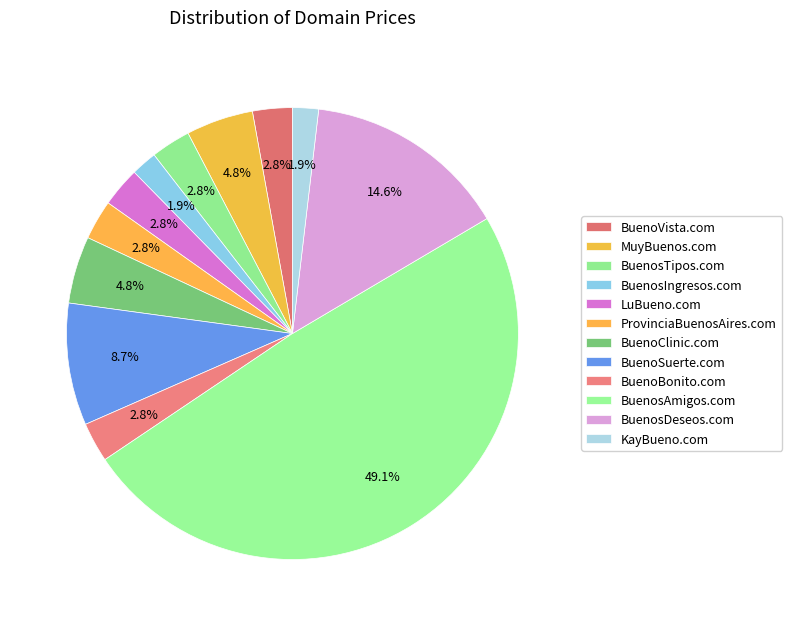

How many segments does this pie chart have?

12